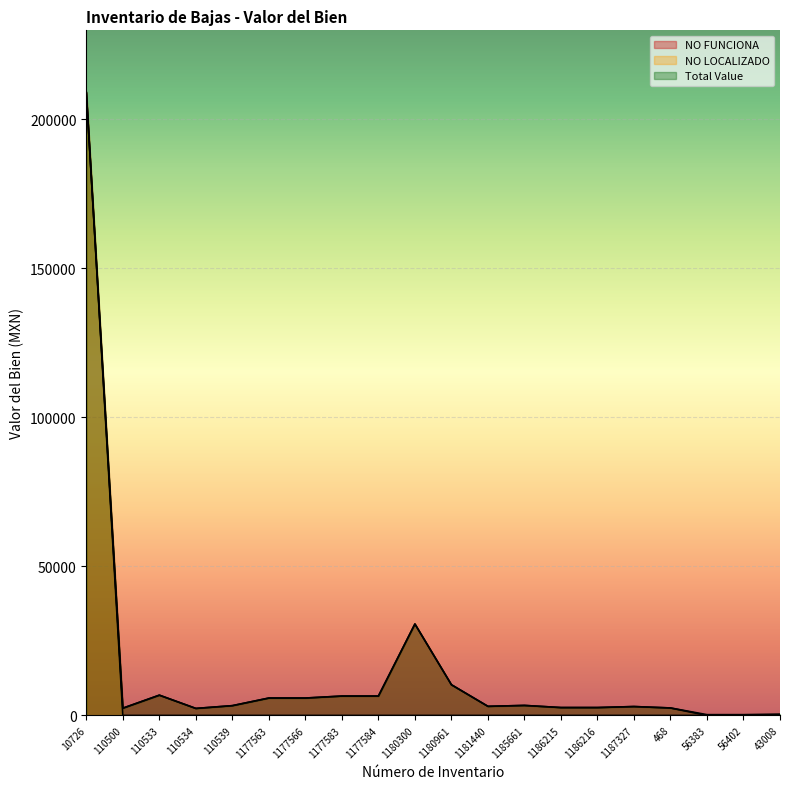

Where does the NO FUNCIONA series first go above 3278?

10726